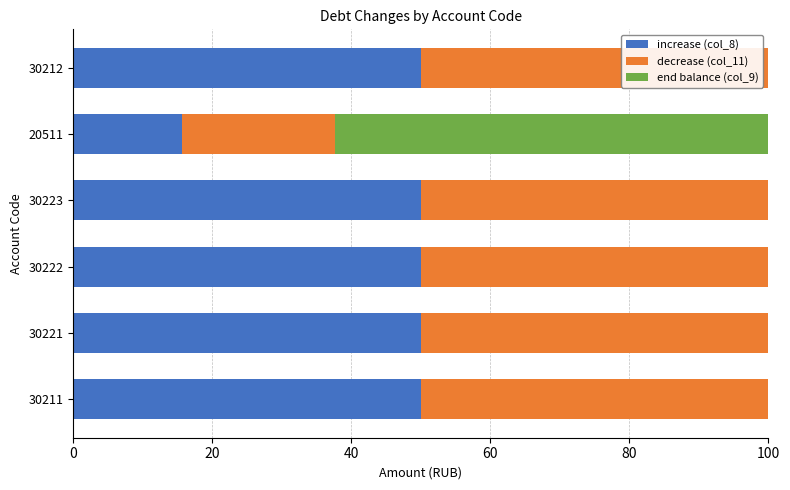

The increase (col_8) series shows 50.0 at 30223. True or false?

True